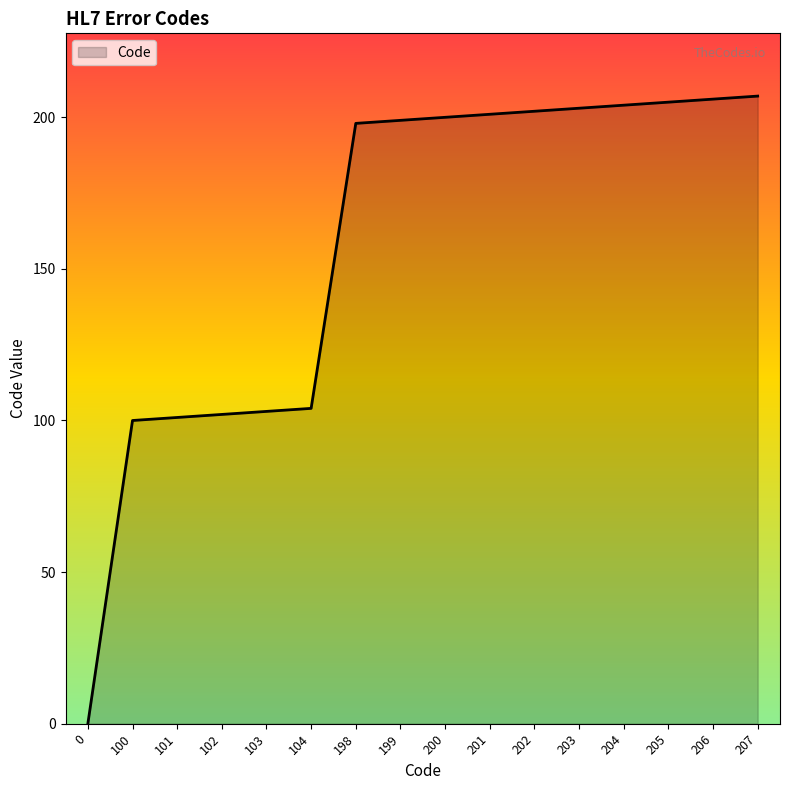

Approximately how many times larger is the value at 201 compared to 200?

1.0